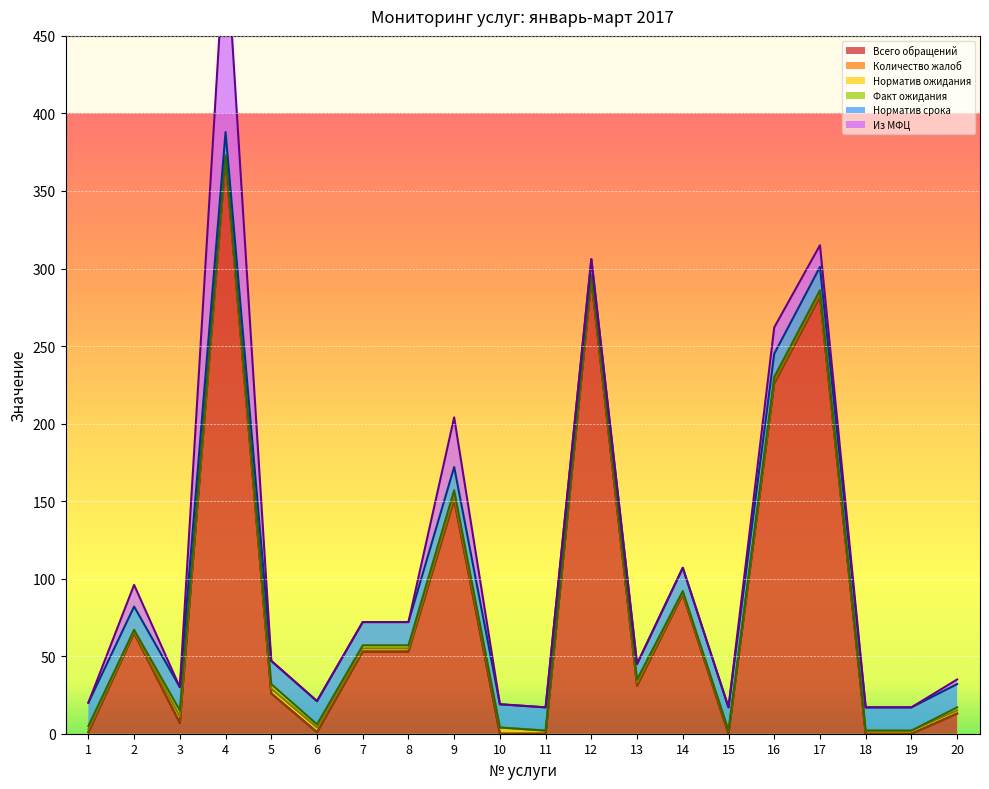

List the series in order of their peak value, lowest first.

Количество жалоб, Норматив ожидания, Факт ожидания, Норматив срока, Из МФЦ, Всего обращений